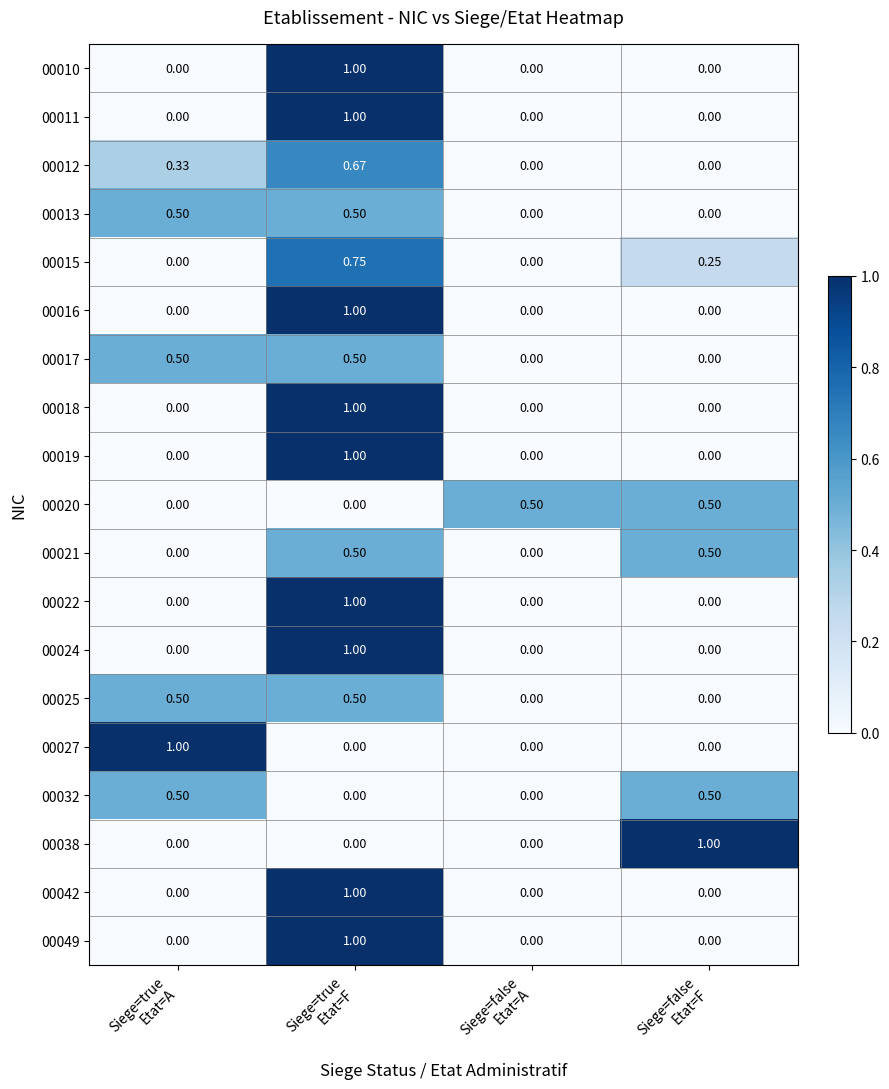

Rank the series by their maximum value, from highest to lowest.

00010, 00011, 00016, 00018, 00019, 00022, 00024, 00027, 00038, 00042, 00049, 00015, 00012, 00013, 00017, 00020, 00021, 00025, 00032